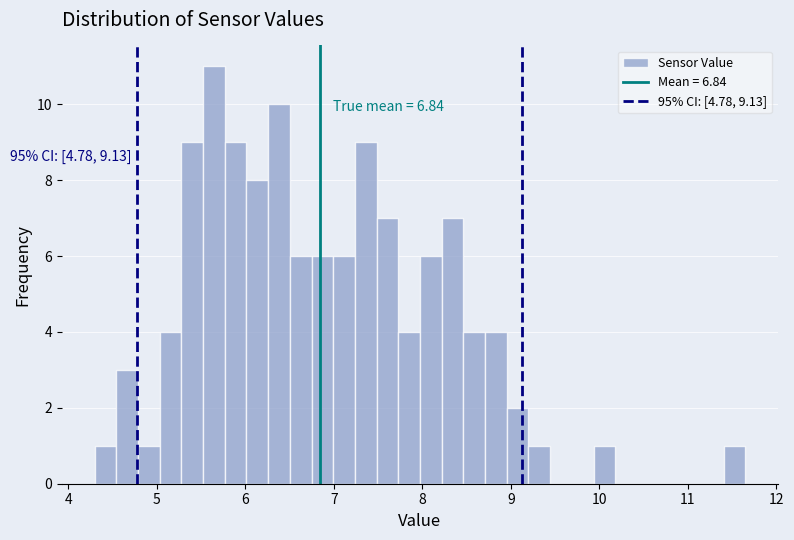

Around what value on the x-axis is the tallest bar? Give the approximate position of its centre, as read against the axis.

5.6